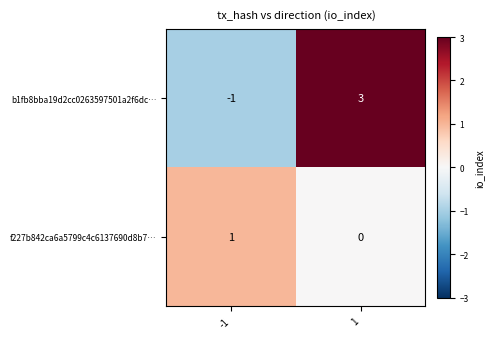

Reading left to right, list all the values displayed in this chart.

b1fb8bba19d2cc0263597501a2f6dc…: -1	3
f227b842ca6a5799c4c6137690d8b7…: 1	0